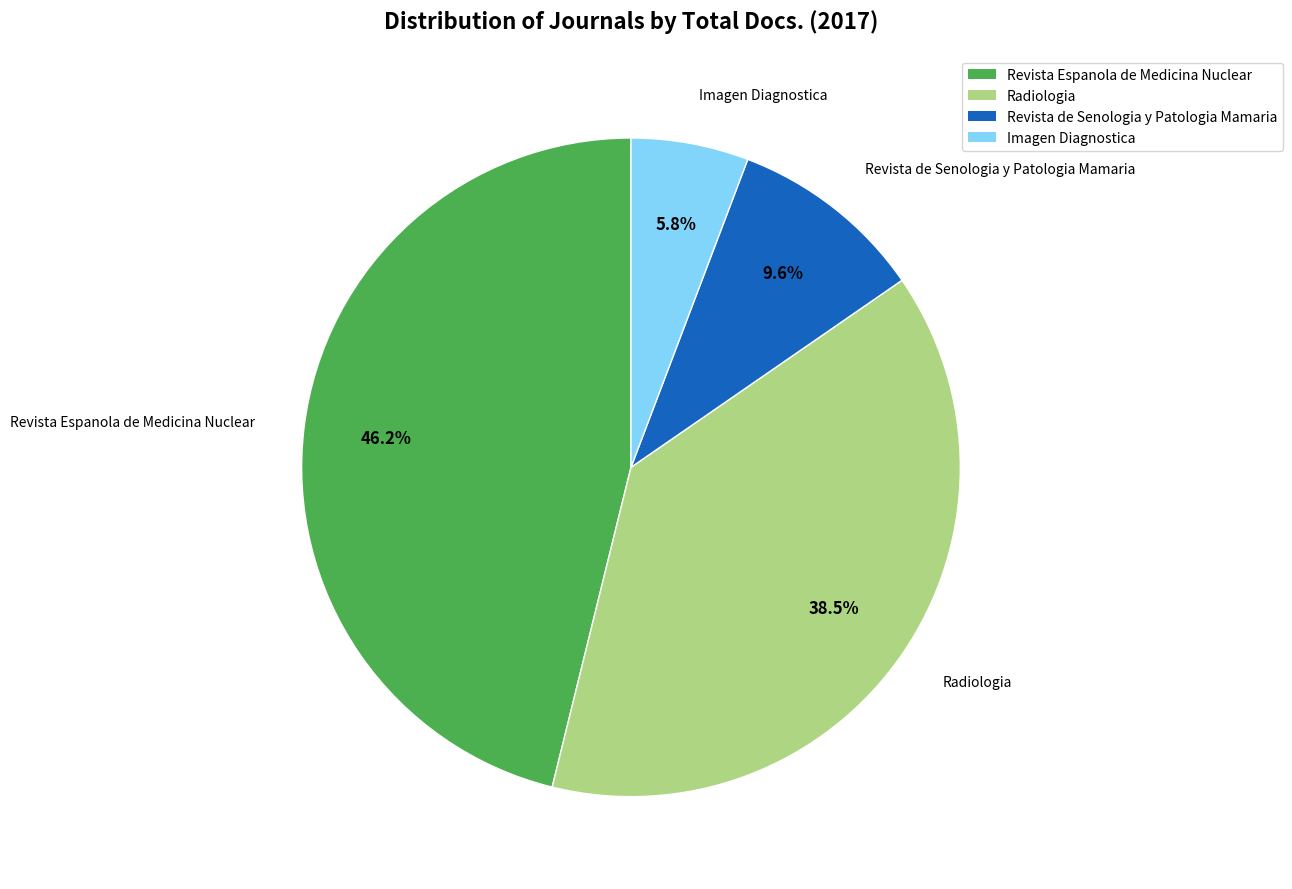

How much of the chart is everything except Imagen Diagnostica?

94.2%